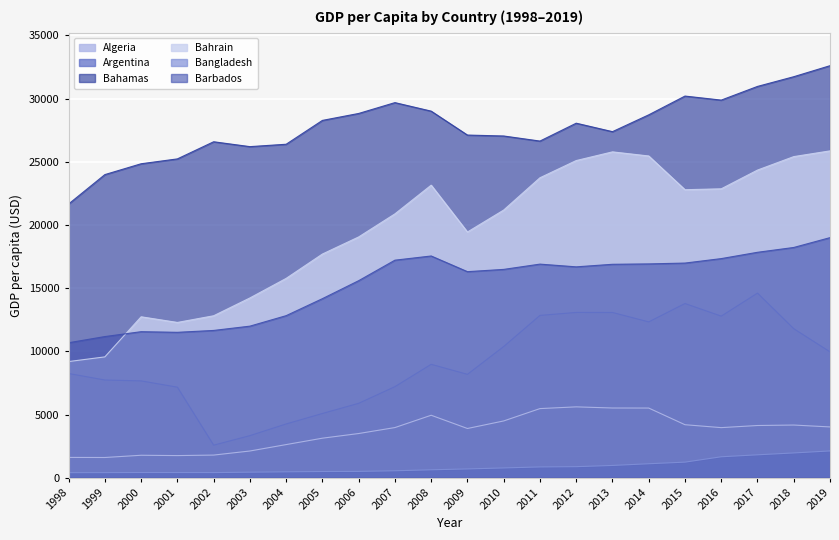

The Bahrain series shows 25869.1 at 2019. True or false?

True